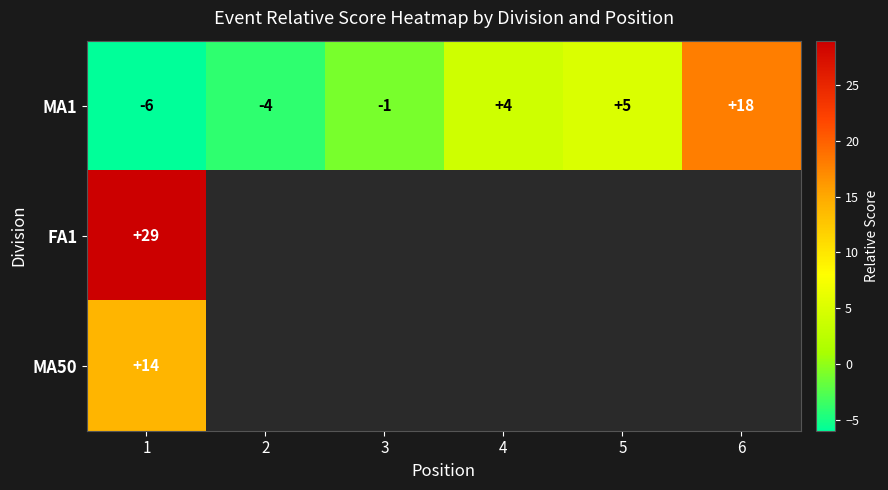

The value of MA1 at 6 is 27. True or false?

False